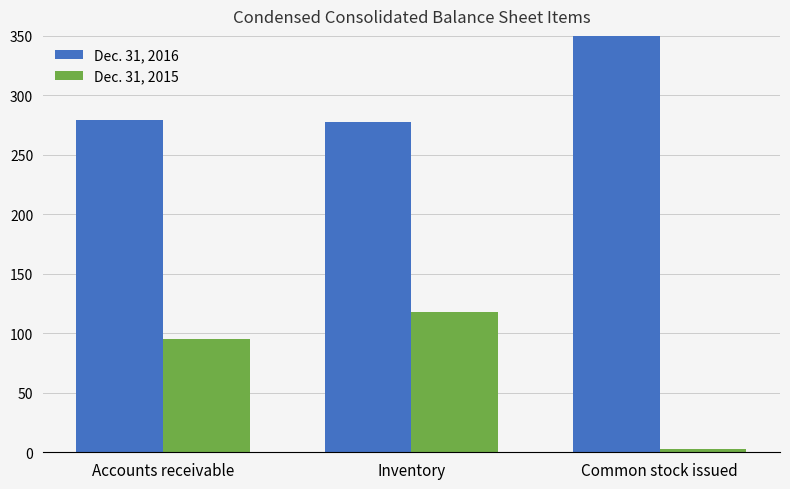

How many Dec. 31, 2015 values are between 3 and 118?

3